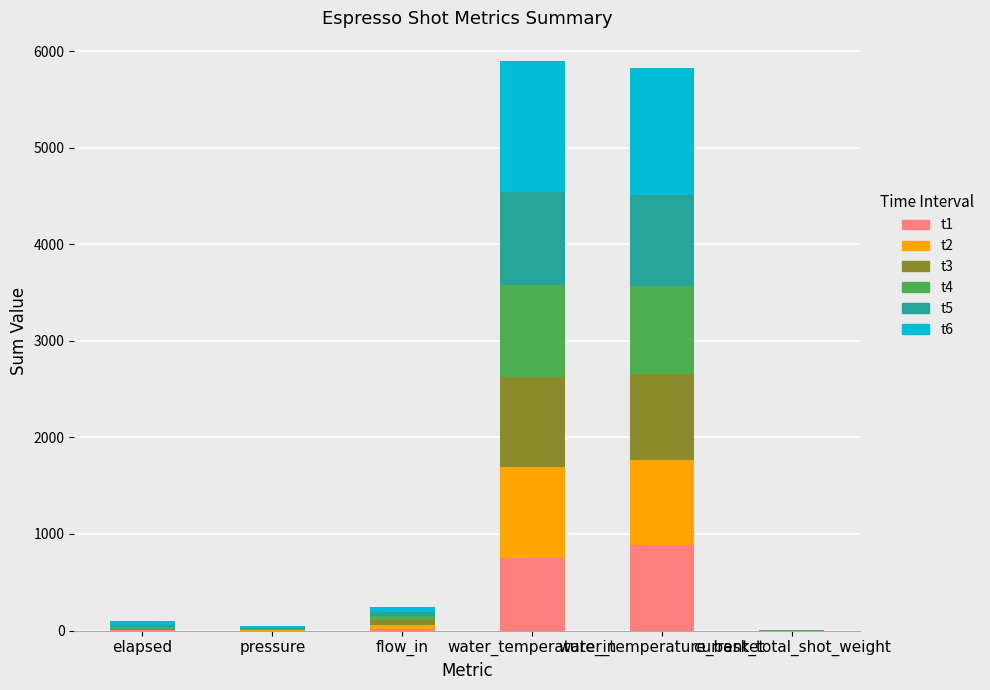

What is the highest value of the t1 series?

885.9